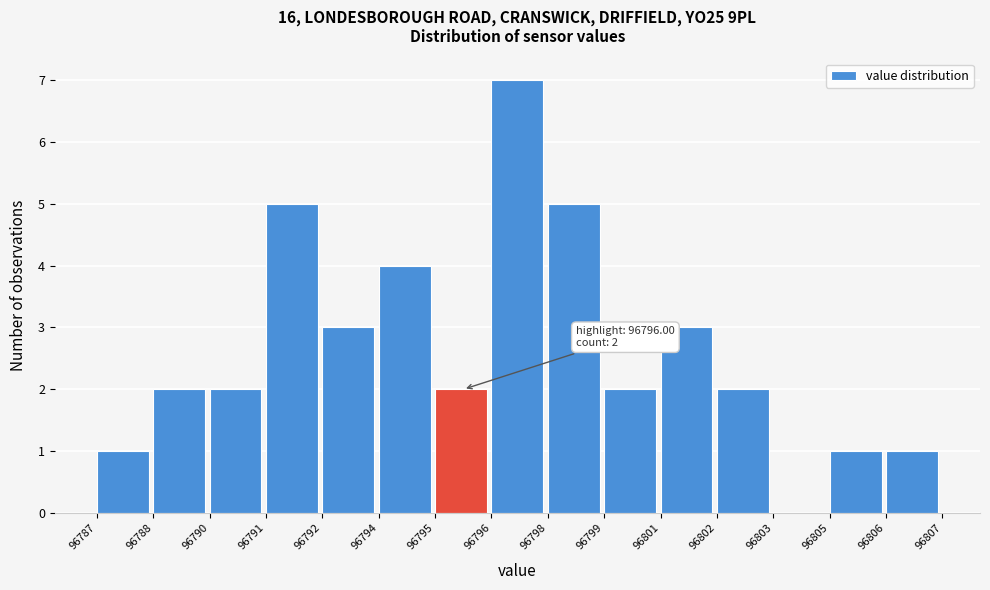

Reading left to right, extract all data points from this chart.

96787=1	96788=2	96790=2	96791=5	96792=3	96794=4	96795=2	96796=7	96798=5	96799=2	96801=3	96802=2	96803=0	96805=1	96806=1